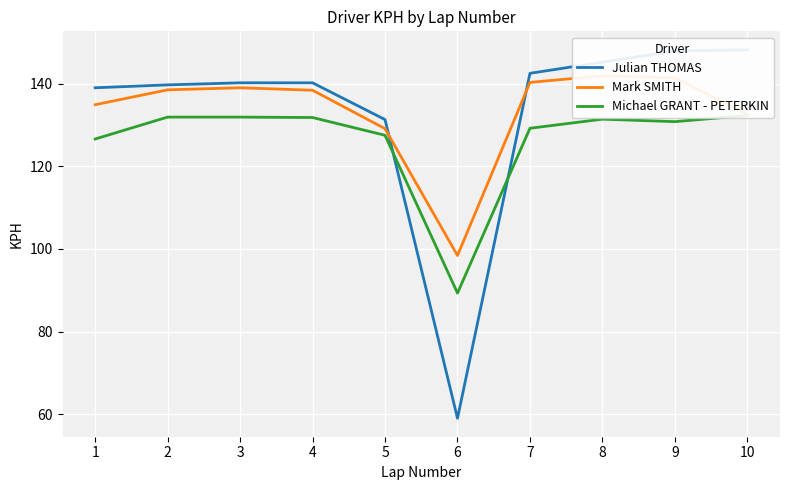

Between 6 and 2, which is larger?

2